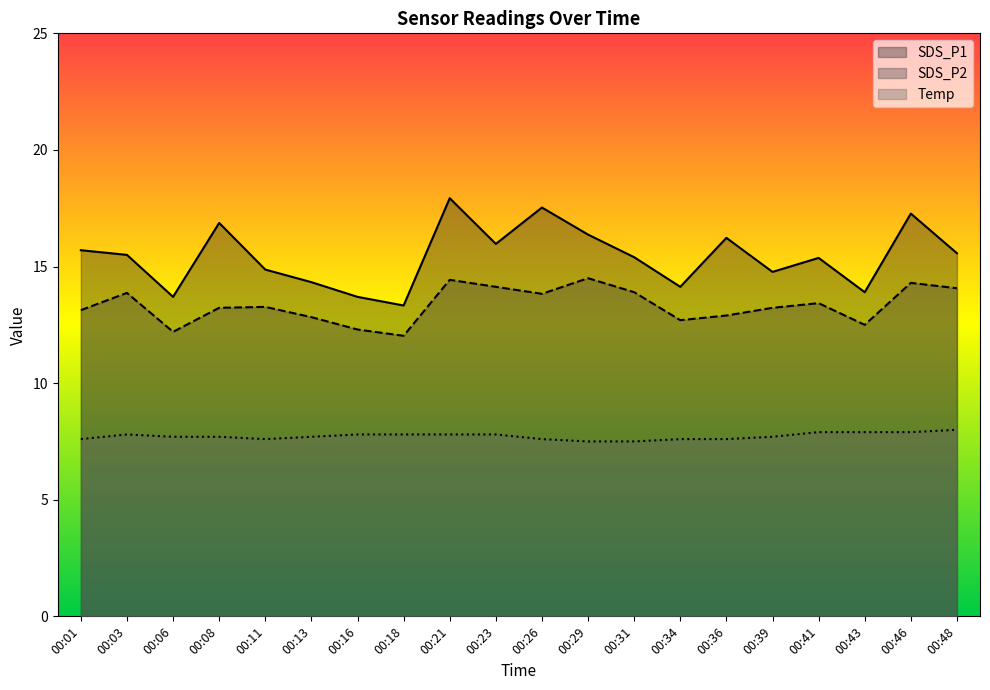

How many lines are shown in the chart?

3